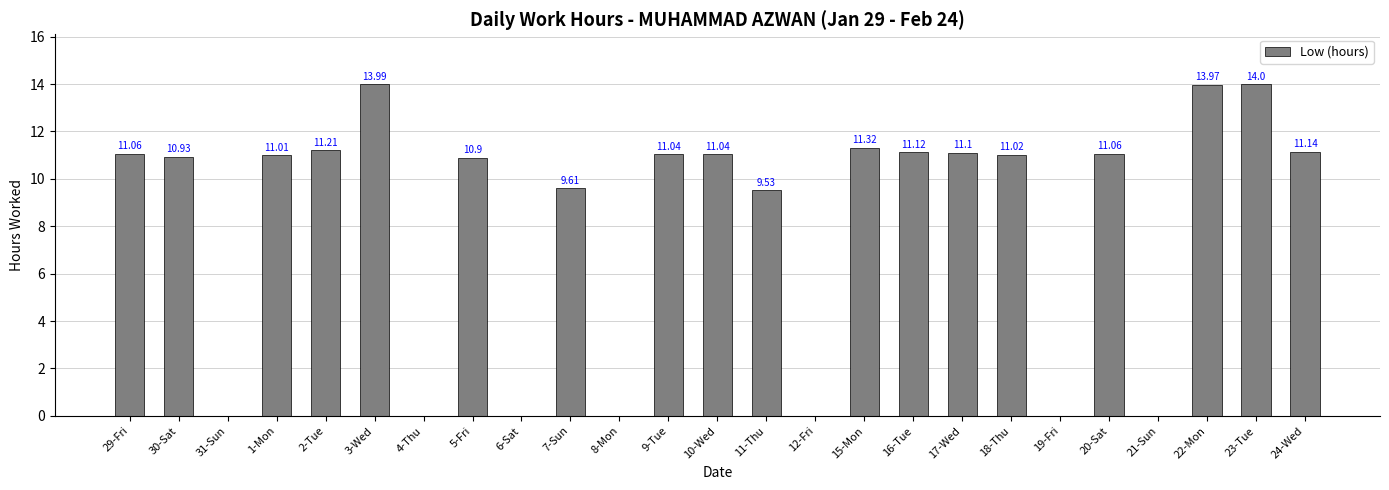

What is the average value?

8.2